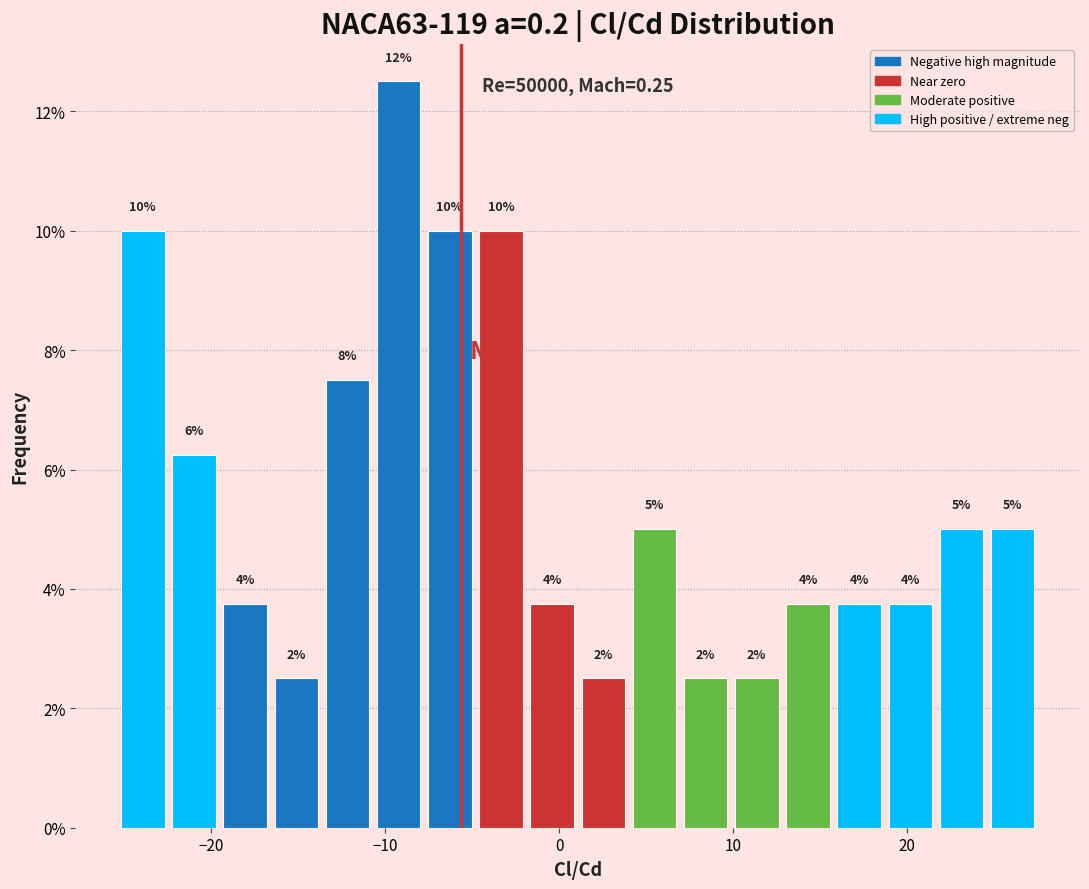

Around what value on the x-axis is the tallest bar? Give the approximate position of its centre, as read against the axis.

-9